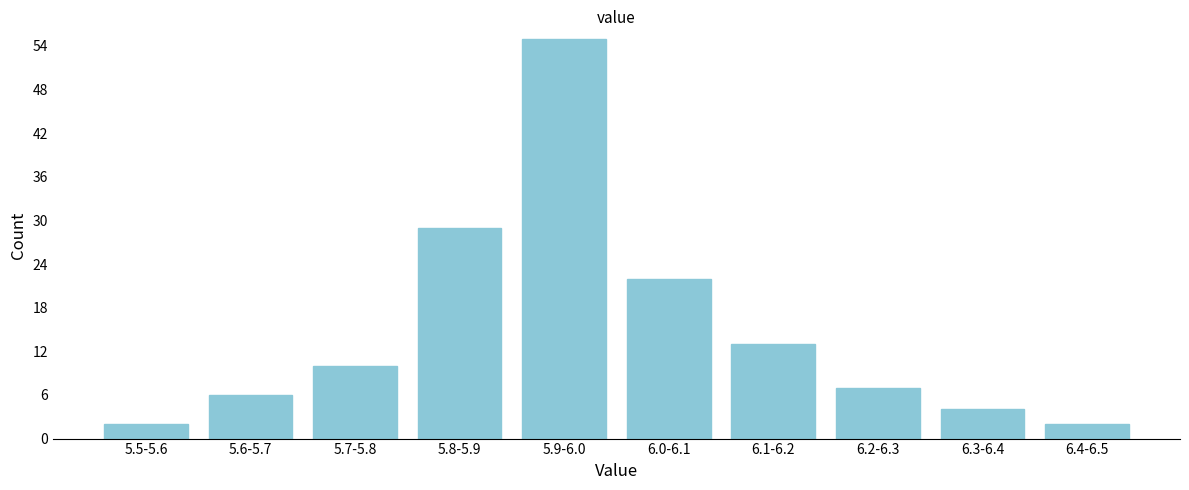

Reading left to right, transcribe all the data shown in this chart.

2	6	10	29	55	22	13	7	4	2